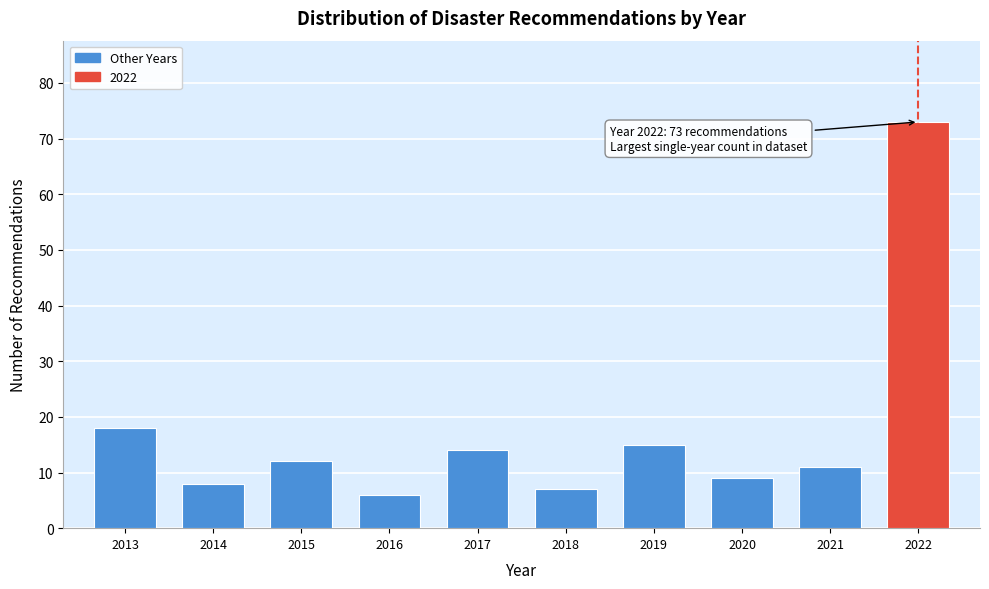

Reading left to right, what are all the values shown in this chart?

2013=18	2014=8	2015=12	2016=6	2017=14	2018=7	2019=15	2020=9	2021=11	2022=73